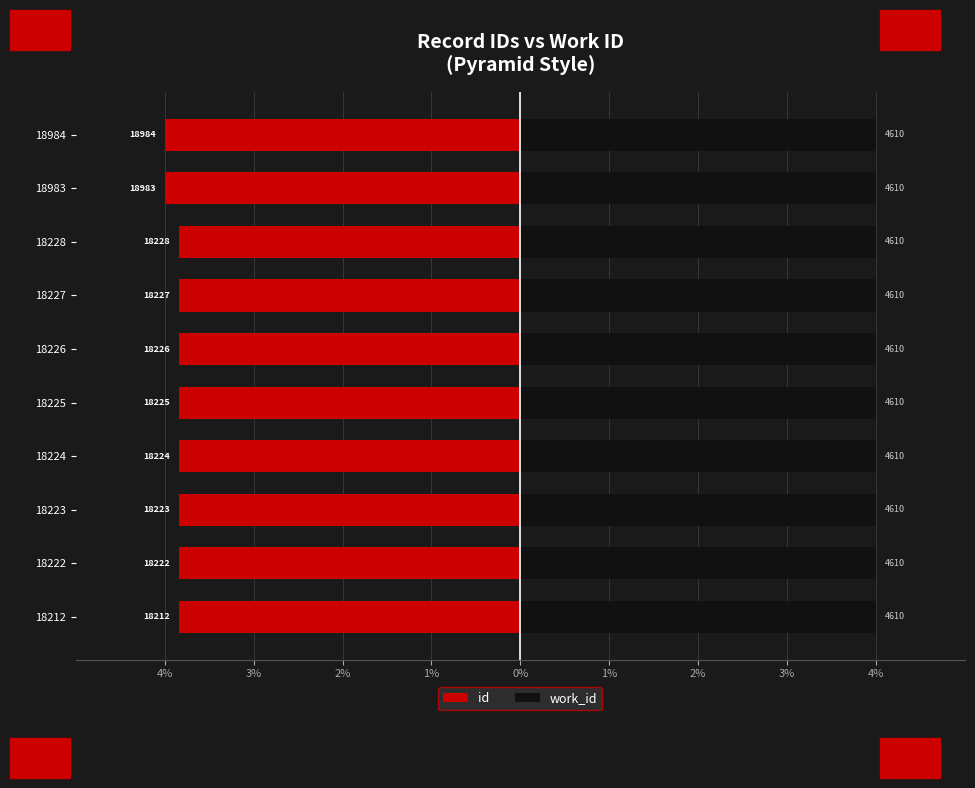

What is the value of the id bar at the 3rd from the left?

-3.8